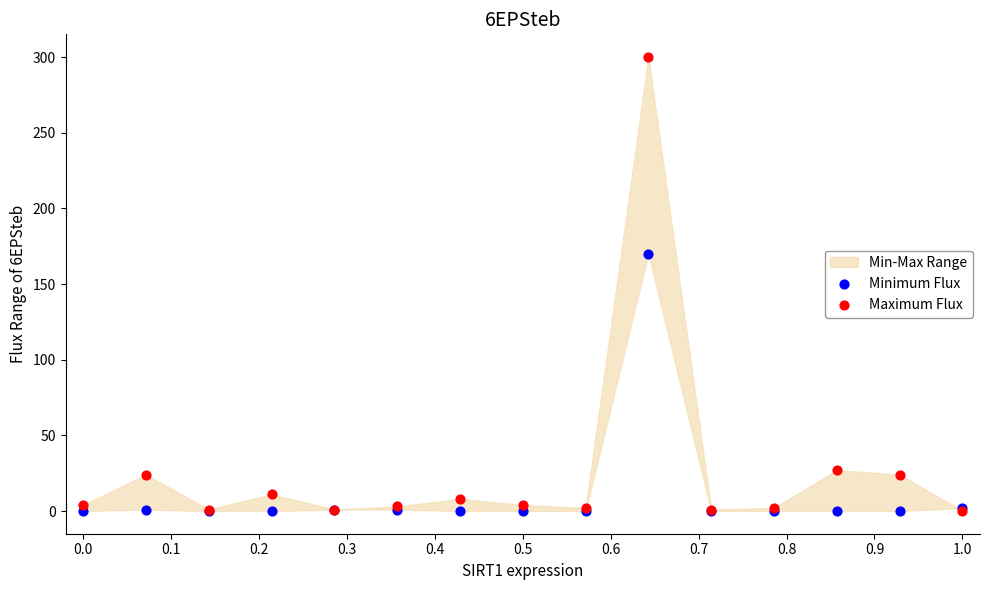

Across all series, what Y value is closest to 150?

170